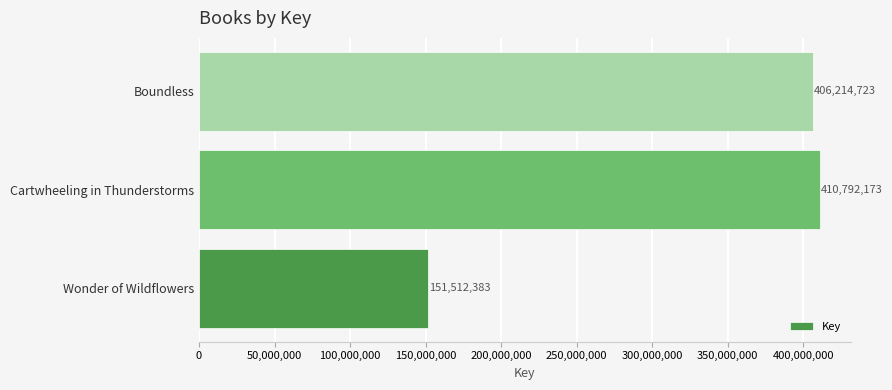

At which label is the value closest to 281152278?

Boundless